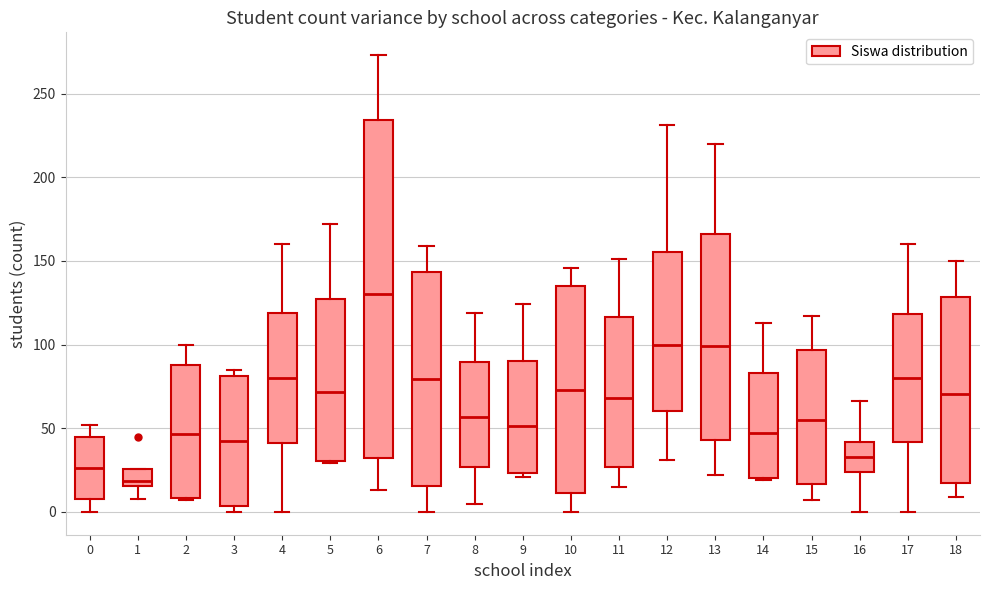

Where is the upper edge of the box at x = 7 on the y-axis? The values are not printed on the chart, so give them approximately, as read against the axis.

145